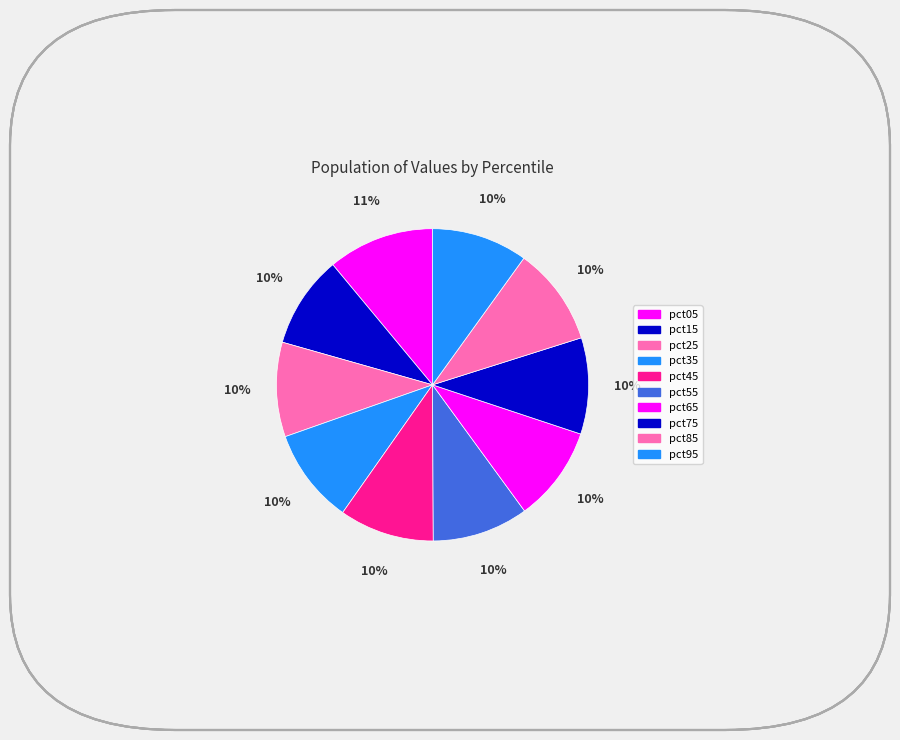

To the nearest percent, what is the combined percentage of pct65 and pct85?

20%